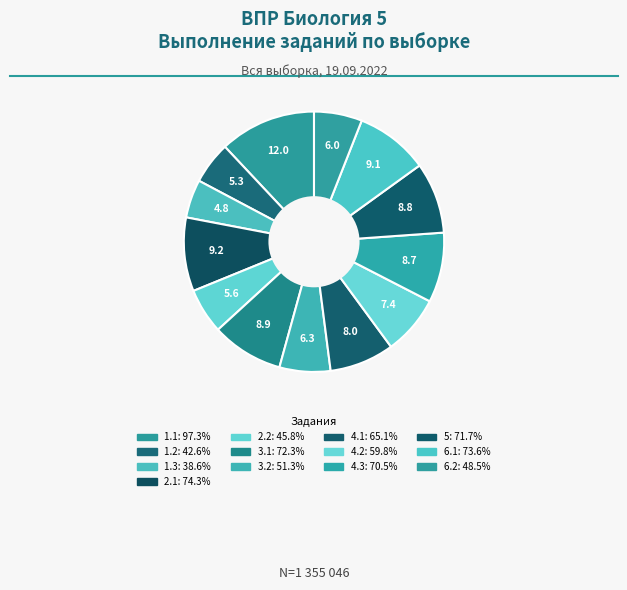

Combined, do 5 and 1.1 account for over 50%?

No